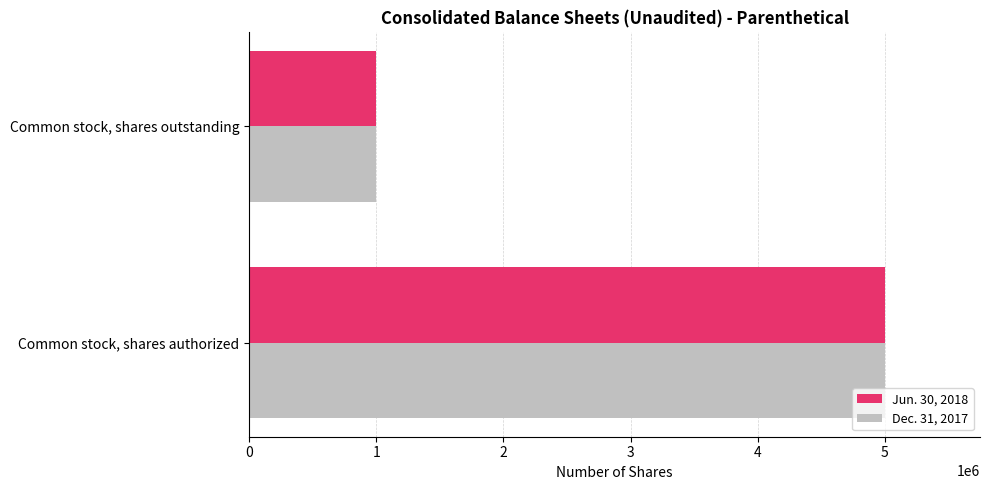

Is it true that Jun. 30, 2018 equals 1000000 at Common stock, shares outstanding?

True